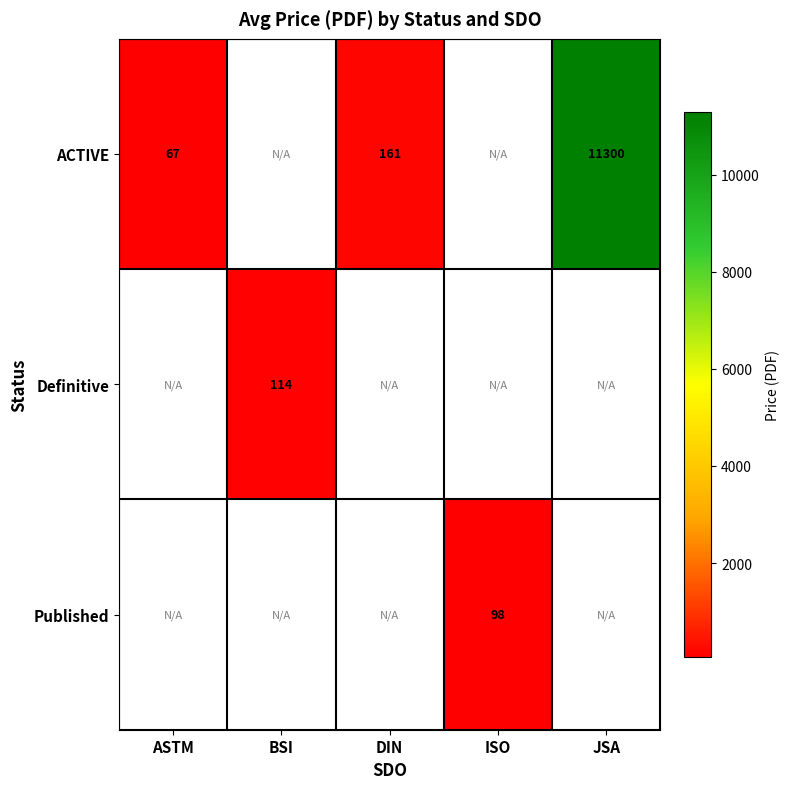

Which label corresponds to the largest value in the chart?

JSA